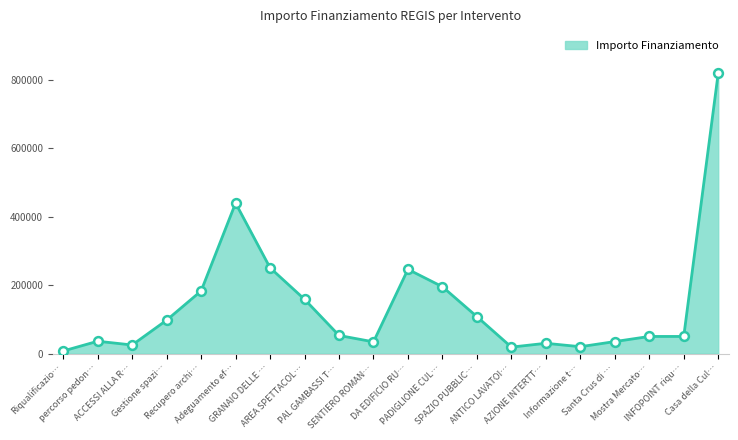

What is the greatest value displayed?

820000.0